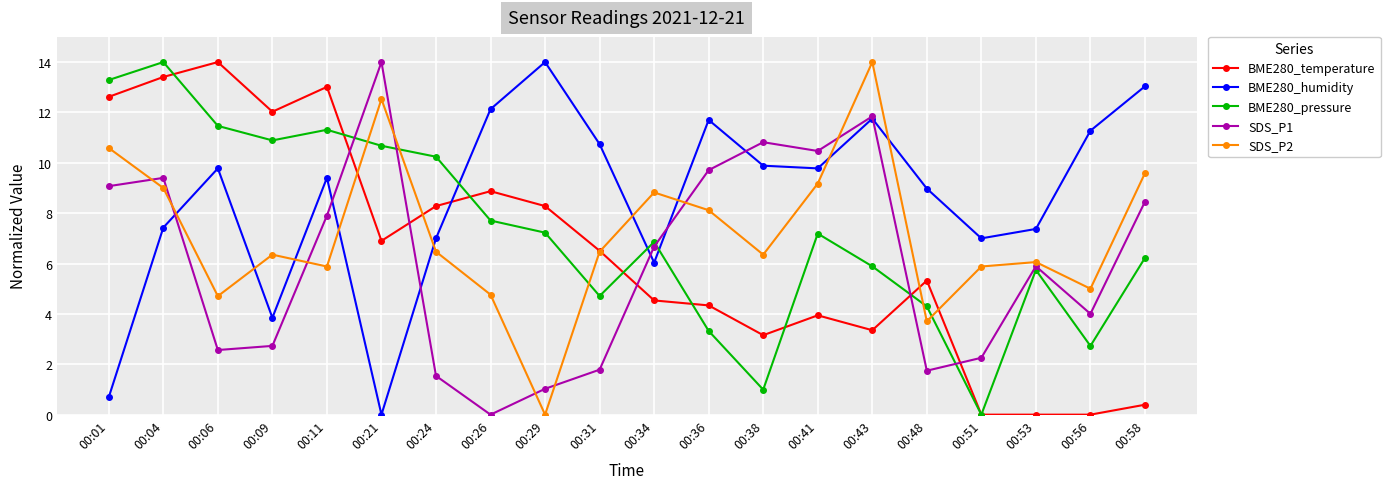

True or false: SDS_P1 has a value of 1.7 at 00:09.

False